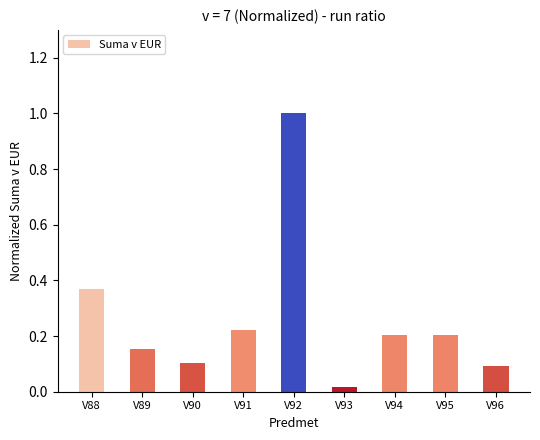

Is it true that the value at V91 is 0.2?

True